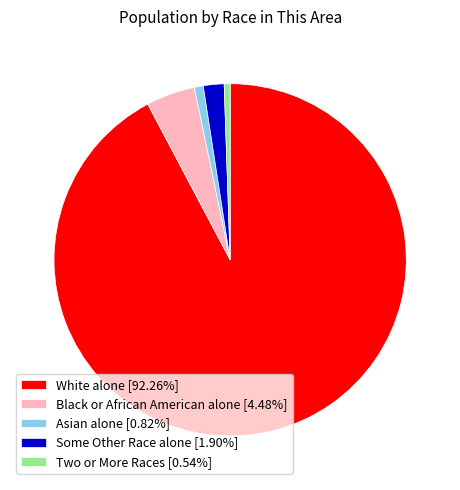

What is the ratio of the value at White alone [92.26%] to the value at Black or African American alone [4.48%]?

20.6